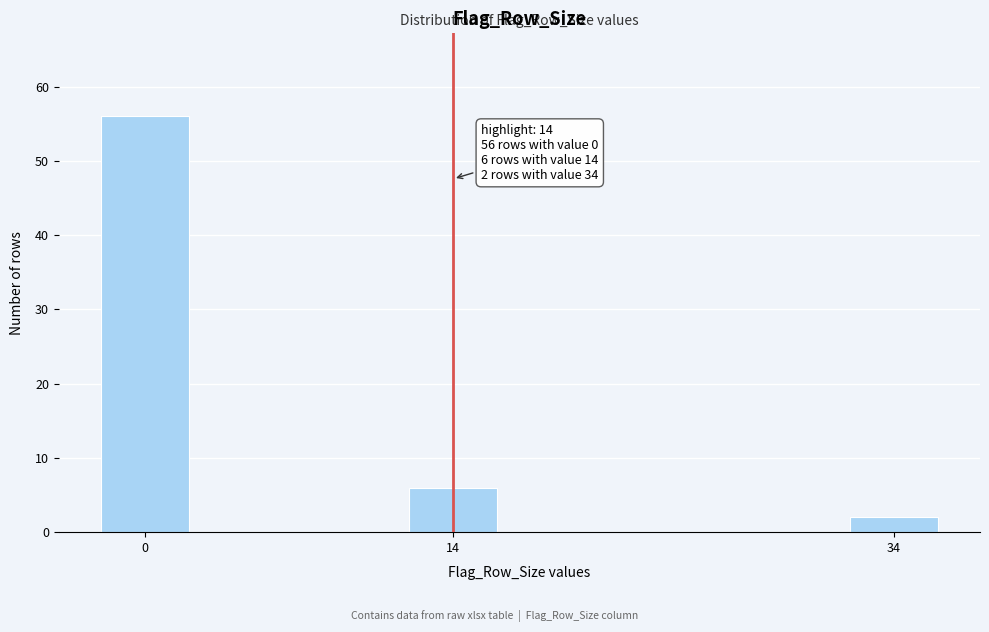

Reading left to right, what are all the values shown in this chart?

56	6	2